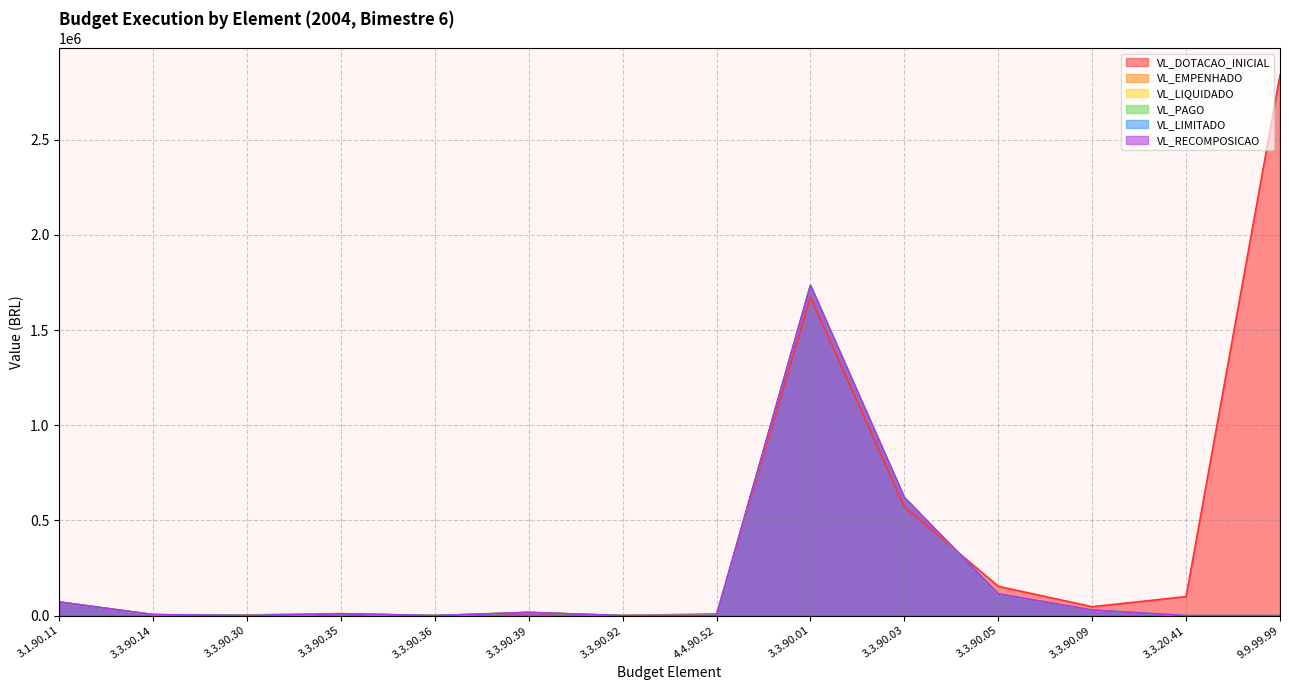

How many interior local peaks does the VL_DOTACAO_INICIAL series have?

3